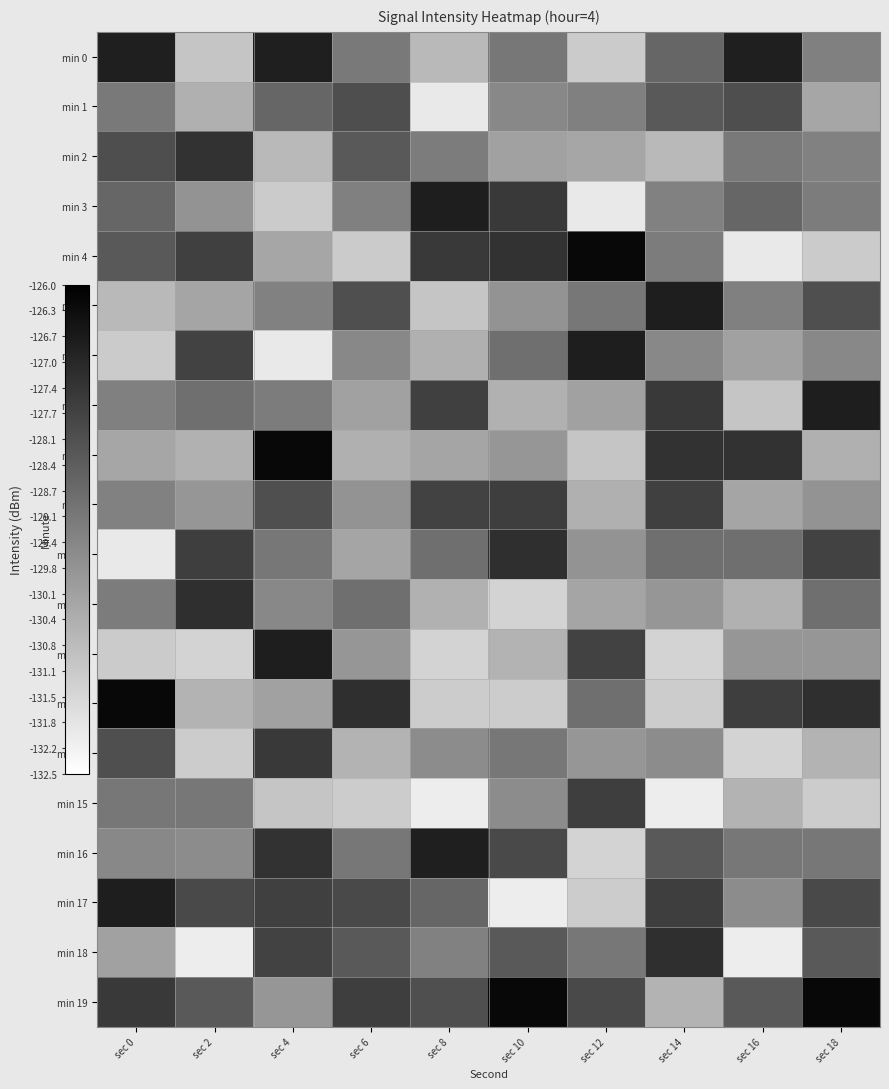

At which category does the chart reach its minimum across all series?

sec 8